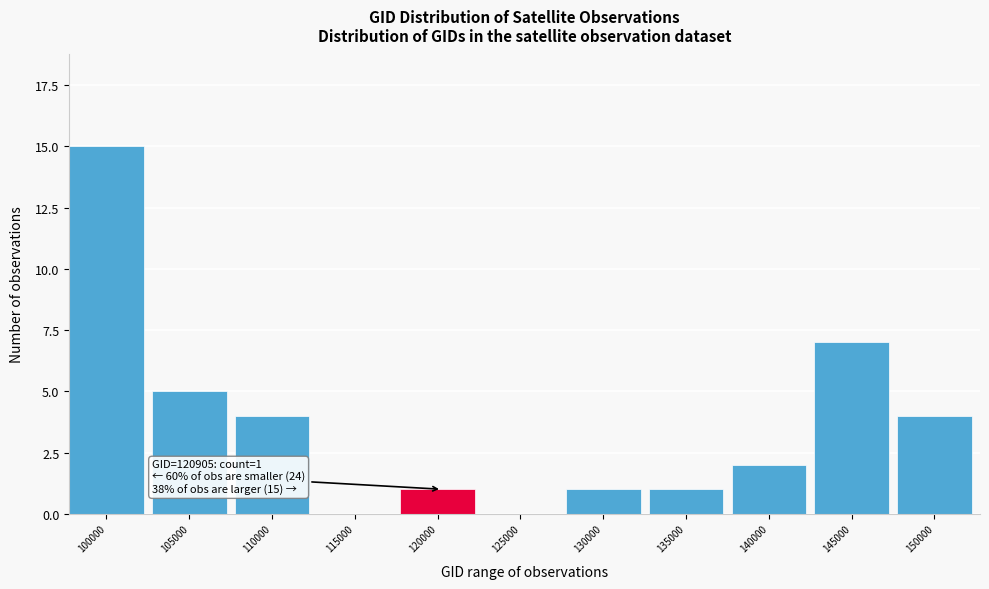

Reading right to left, list all the values displayed in this chart.

150000=4	145000=7	140000=2	135000=1	130000=1	125000=0	120000=1	115000=0	110000=4	105000=5	100000=15